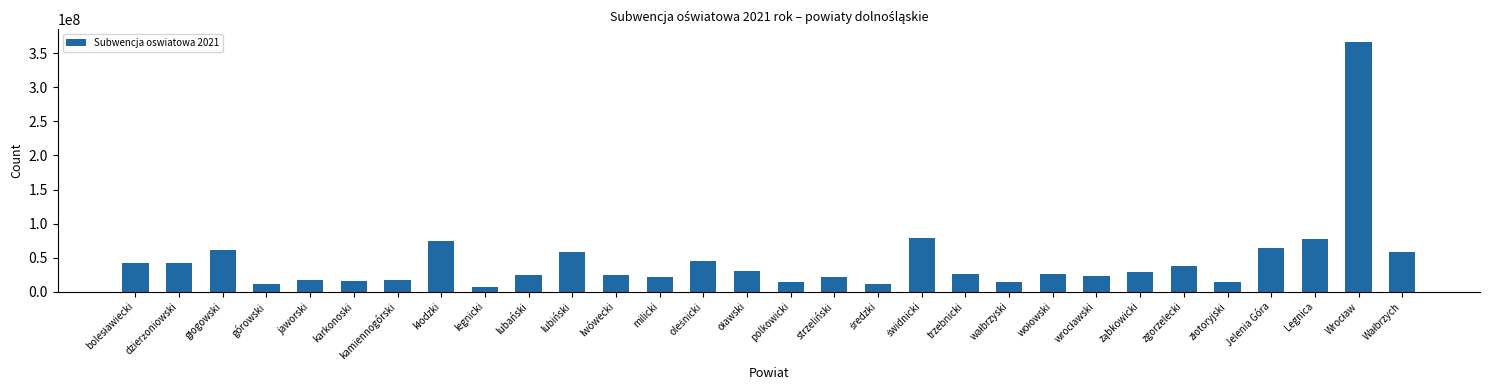

The value at jaworski is 16863770. True or false?

True